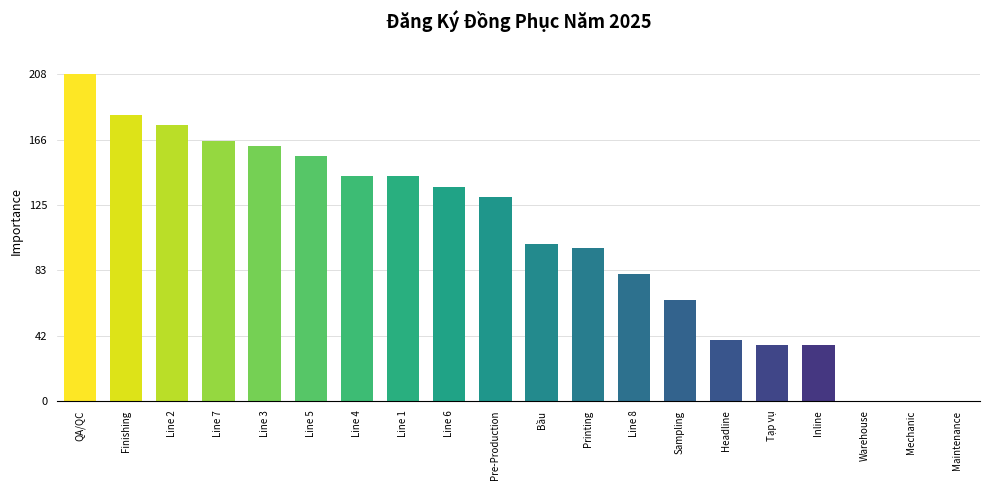

Where does the data first go above 130?

QA/QC